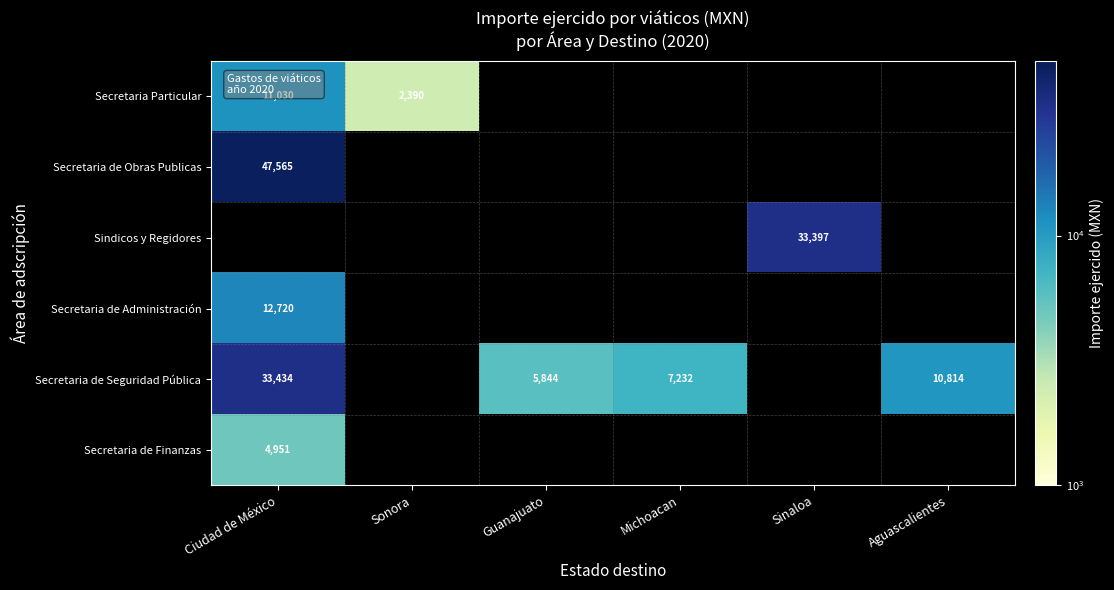

How many series are shown in this chart?

6